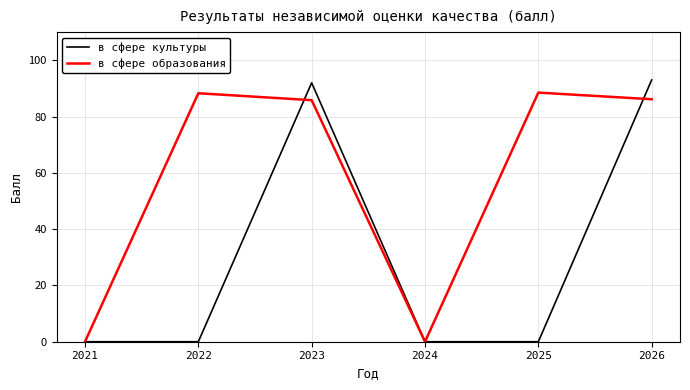

Where is the first local maximum for в сфере культуры?

2023